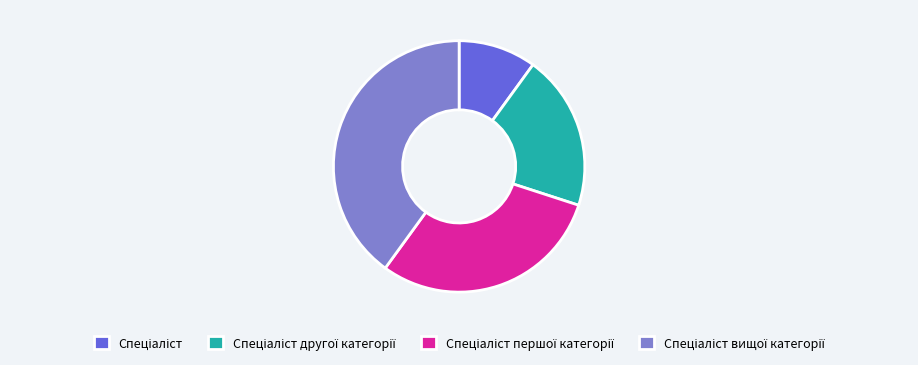

Count the number of slices in the pie.

4